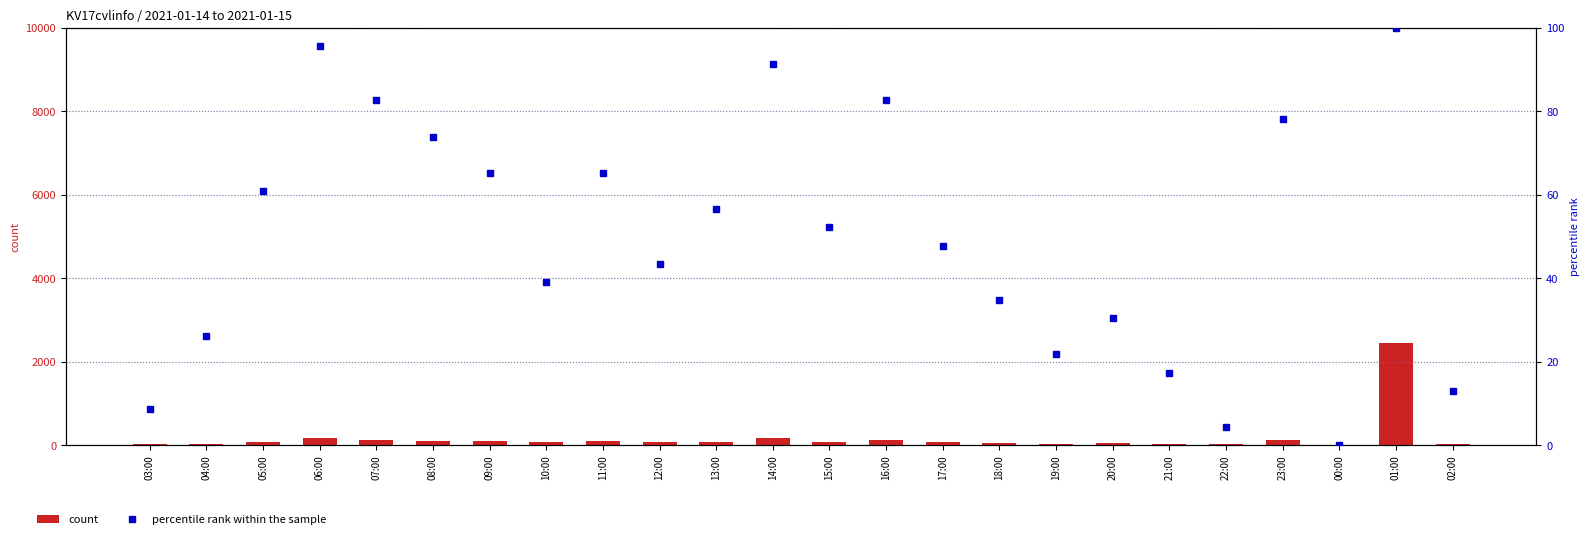

List the series in order of their overall mean, highest first.

count, percentile rank within the sample